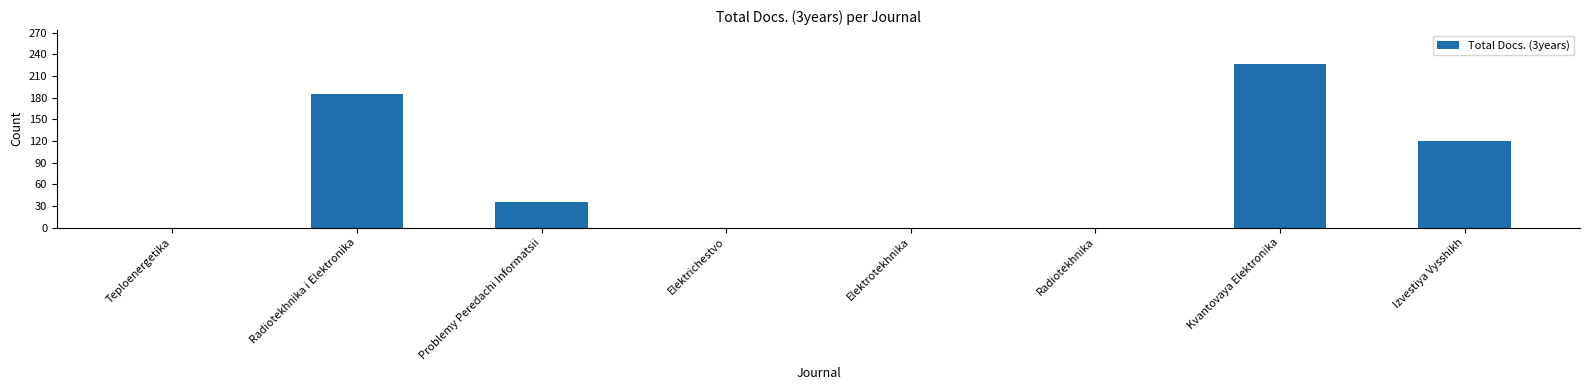

True or false: the data shows 185 at Radiotekhnika i Elektronika.

True